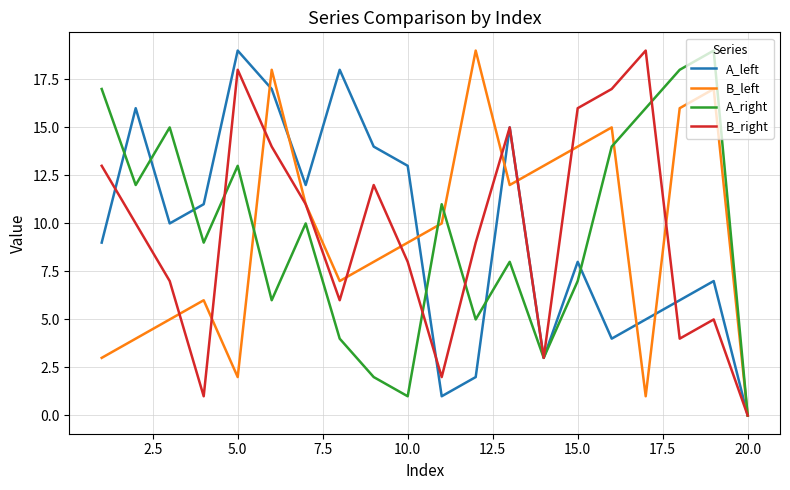

What is the highest value of the B_left series?

19